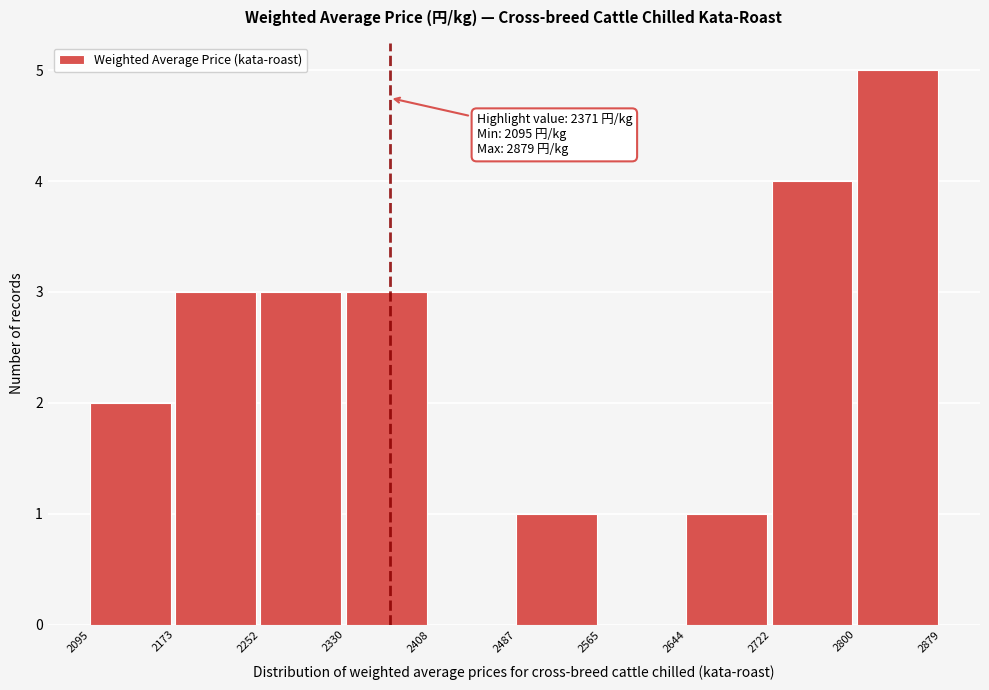

Over which range of the x-axis is the bar tallest?

2800 to 2879